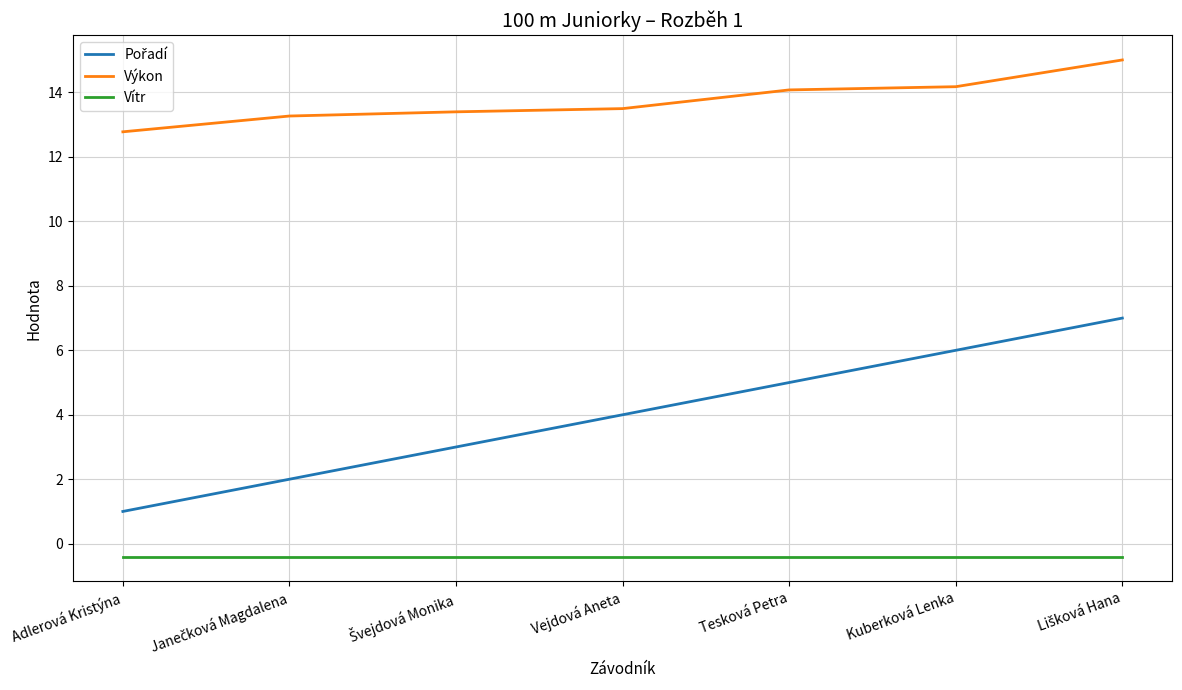

True or false: Vítr and Výkon intersect in this chart.

False